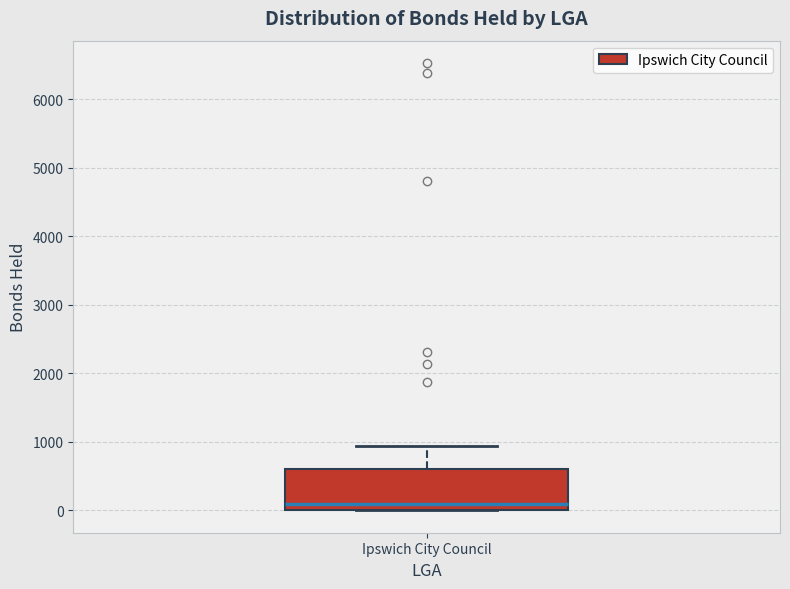

Read this box plot against the y-axis: the position of the median line, the range covered by the box, and the ends of both whiskers. The values are not printed on the chart, so give them approximately, as read against the axis.

median 100, box 0 to 600, whiskers 0 to 900